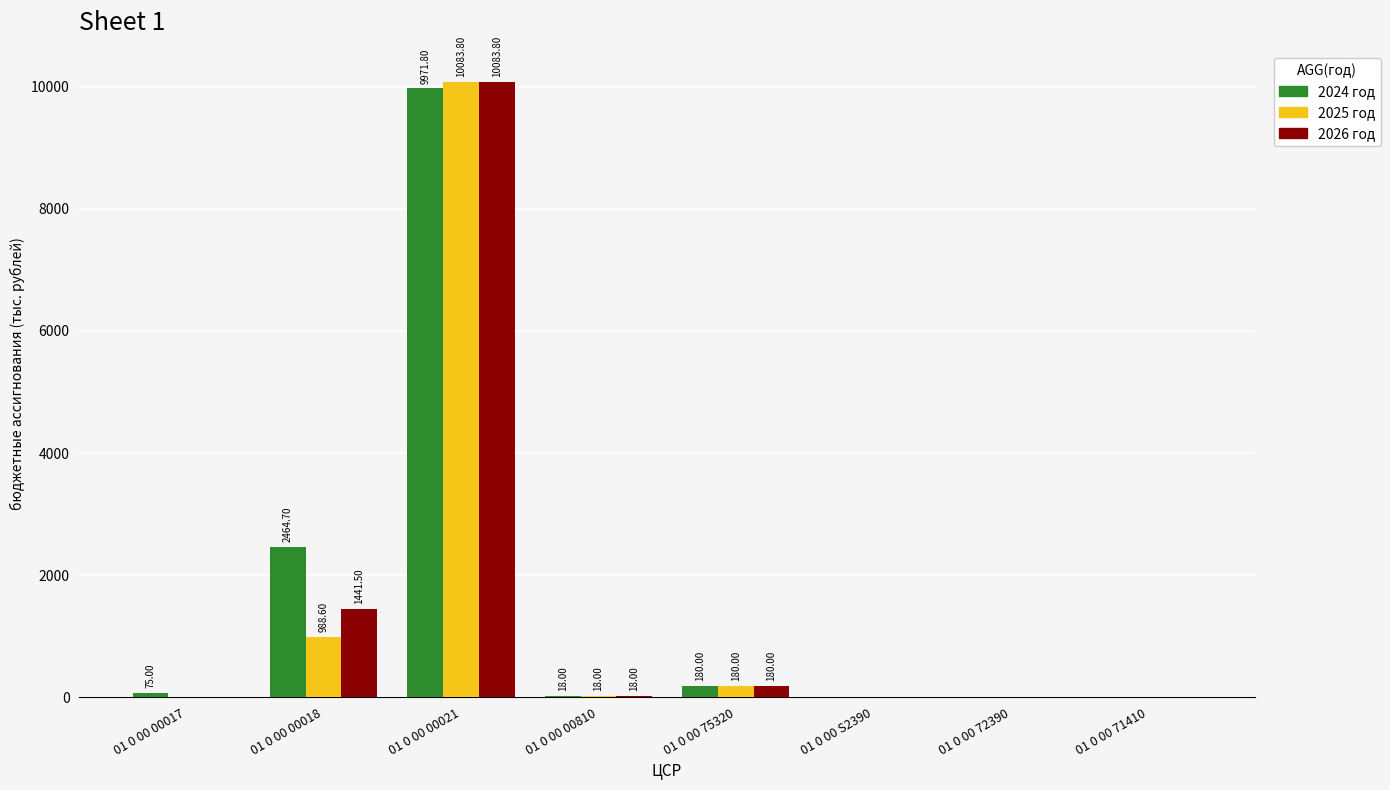

Is the value of 2024 год at 01 0 00 00018 greater than the value of 2025 год at 01 0 00 71410?

Yes